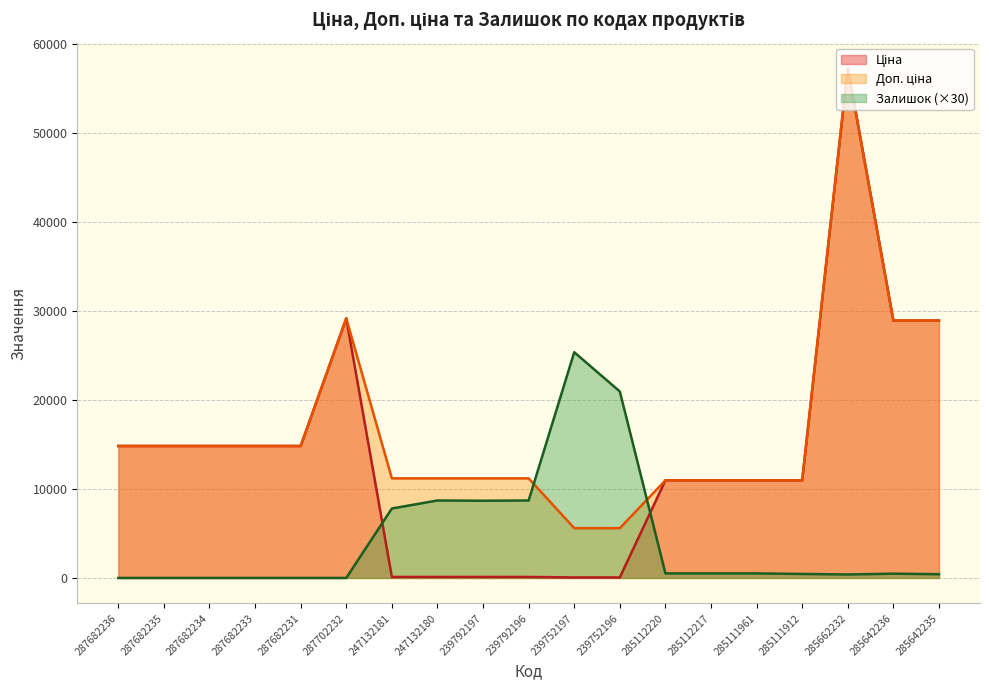

At which category is the sum across all series the highest?

285662232